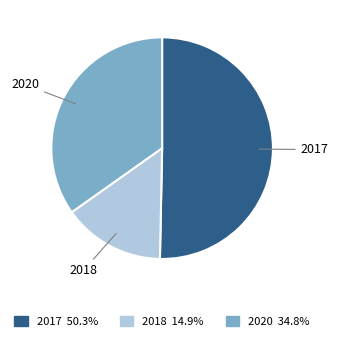

Rank the categories by value from lowest to highest.

2018, 2020, 2017